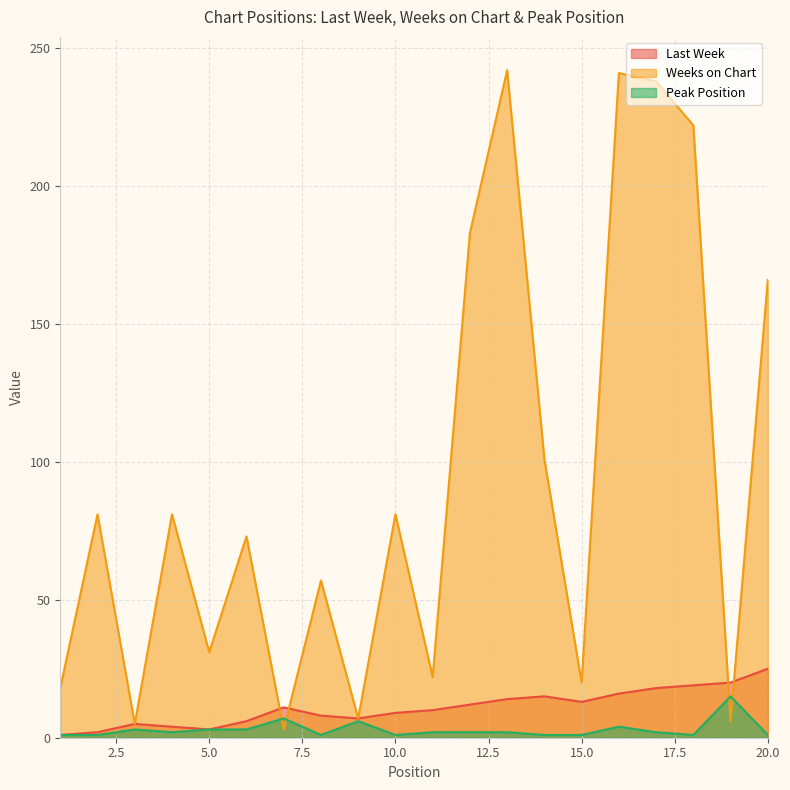

What is the difference between the second highest and second lowest values in the Weeks on Chart series?

236